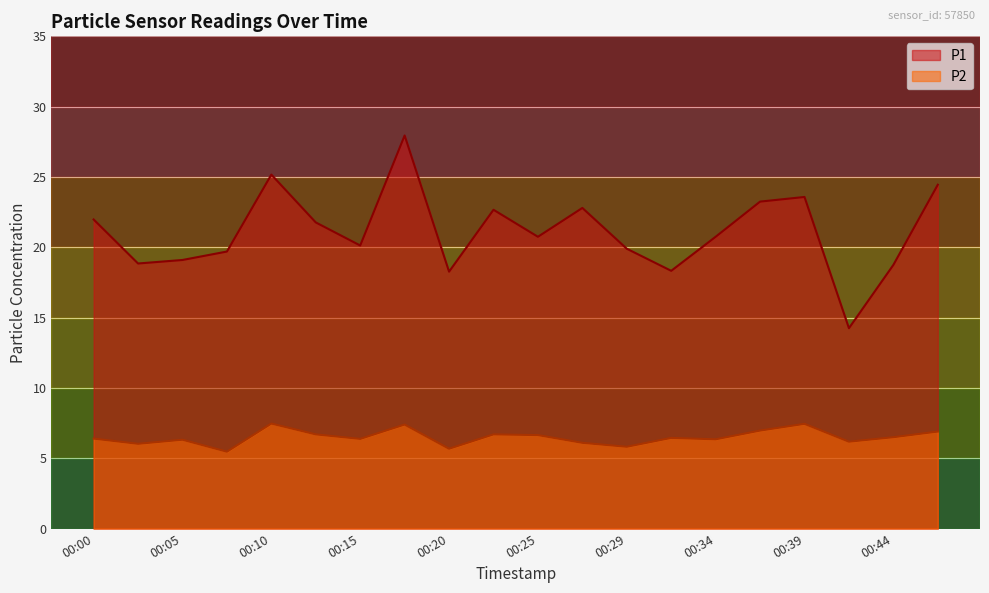

Is the value of P1 at 00:22 greater than the value of P2 at 00:44?

Yes